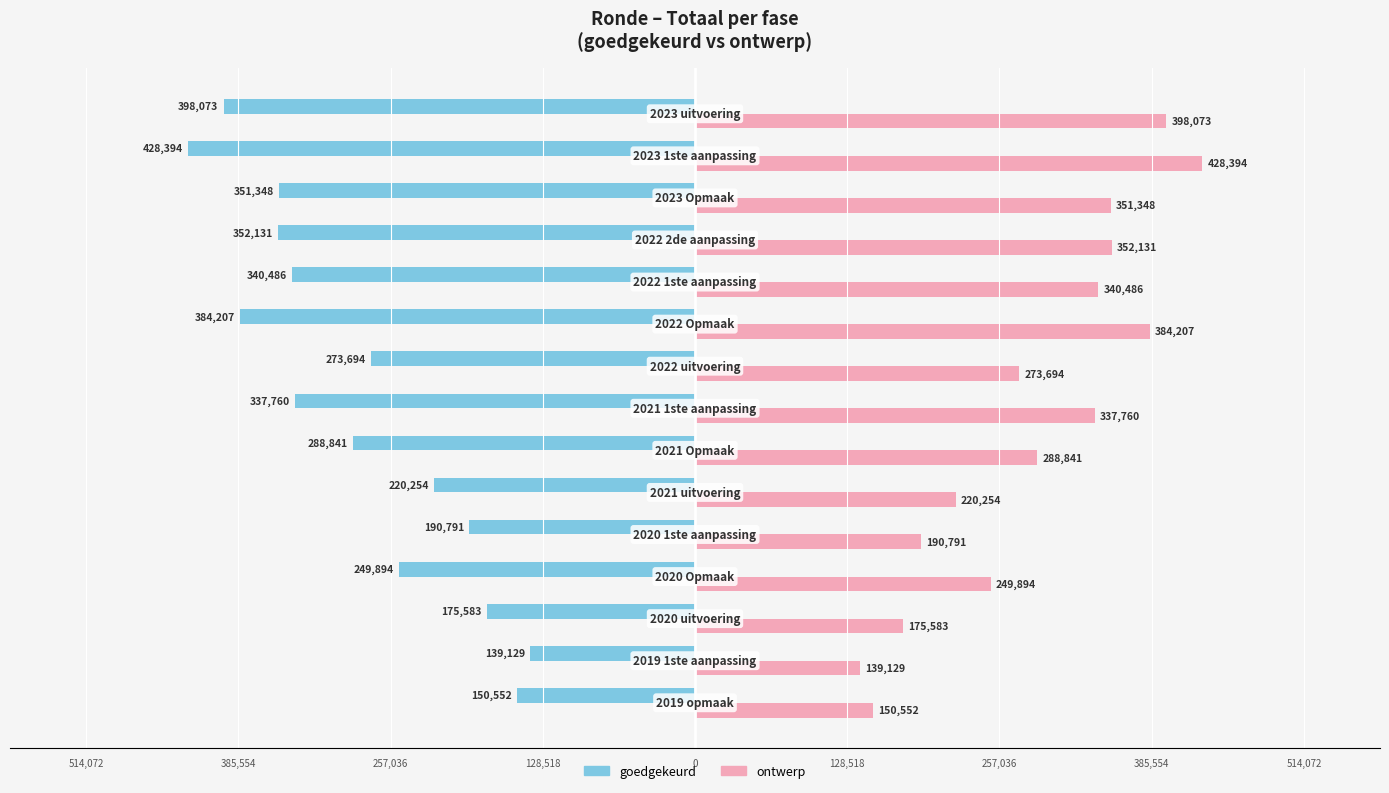

What are all the series names shown in the legend?

goedgekeurd, ontwerp